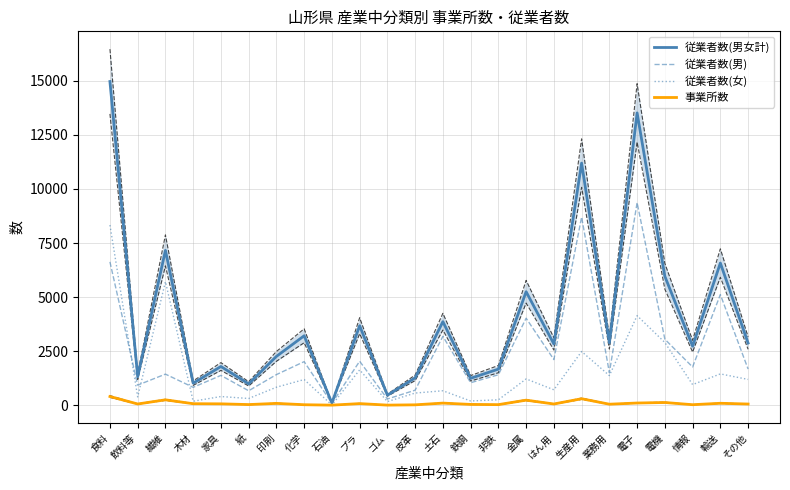

What is the total value across all series at 木材?

2137